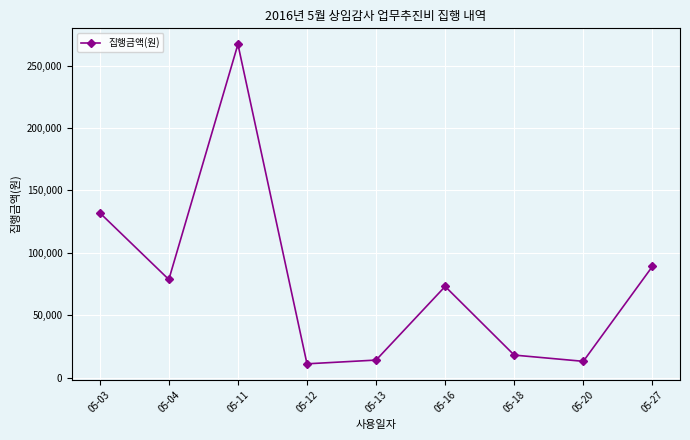

Where is the data nearest to the value 139000?

05-03